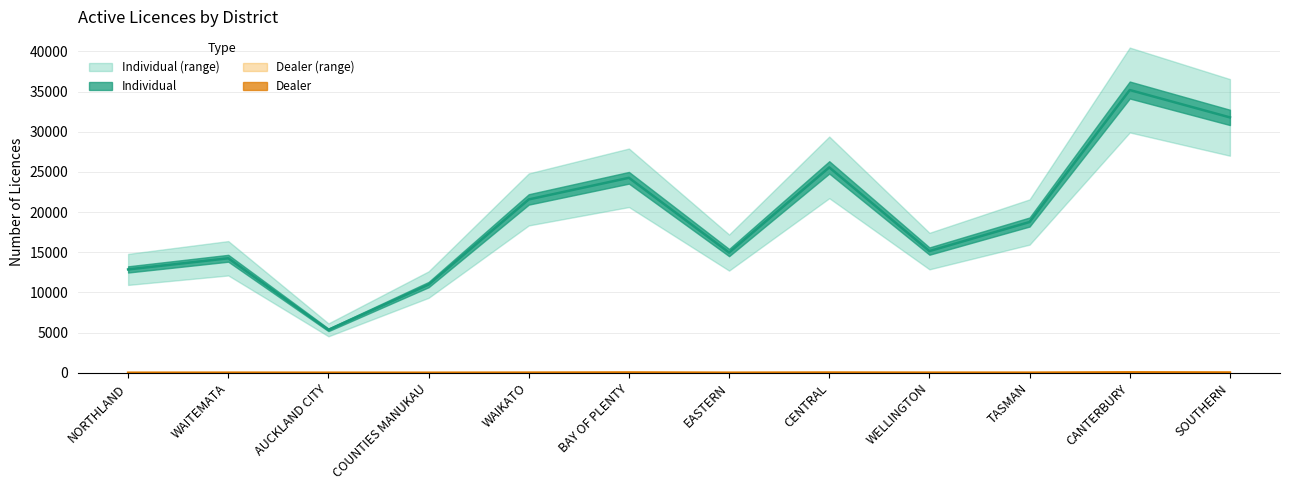

How many data points in Dealer are less than 31?

6